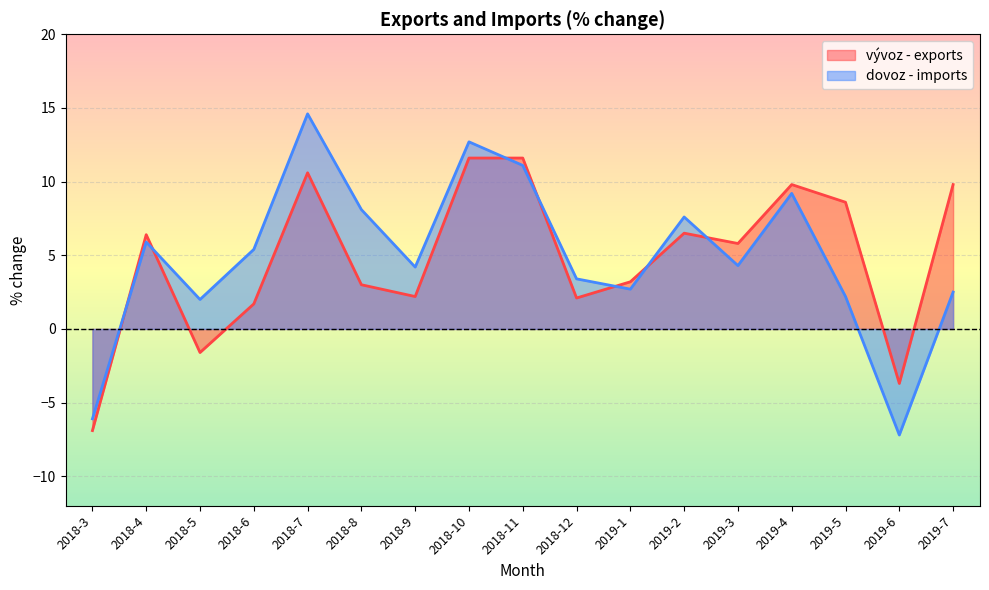

Reading right to left, what are all the values shown in this chart?

vývoz - exports: 9.8	-3.7	8.6	9.8	5.8	6.5	3.2	2.1	11.6	11.6	2.2	3.0	10.6	1.7	-1.6	6.4	-6.9
dovoz - imports: 2.5	-7.2	2.2	9.2	4.3	7.6	2.7	3.4	11.1	12.7	4.2	8.1	14.6	5.4	2.0	5.9	-6.1